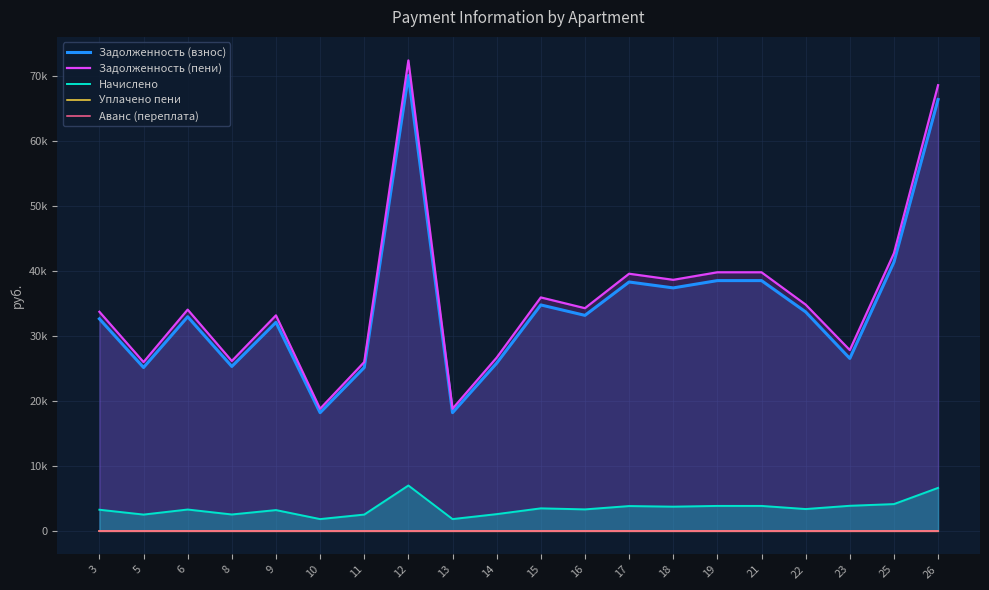

Rank the series by their maximum value, from highest to lowest.

Задолженность (пени), Задолженность (взнос), Начислено, Уплачено пени, Аванс (переплата)